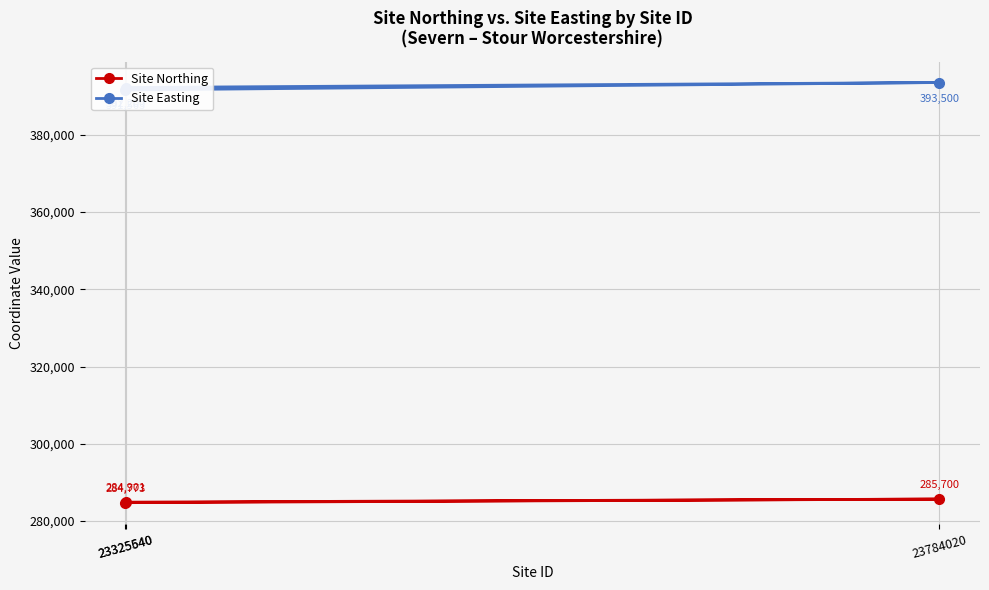

What is the sum of the Site Northing values at 23325540 and 23784020?

570473